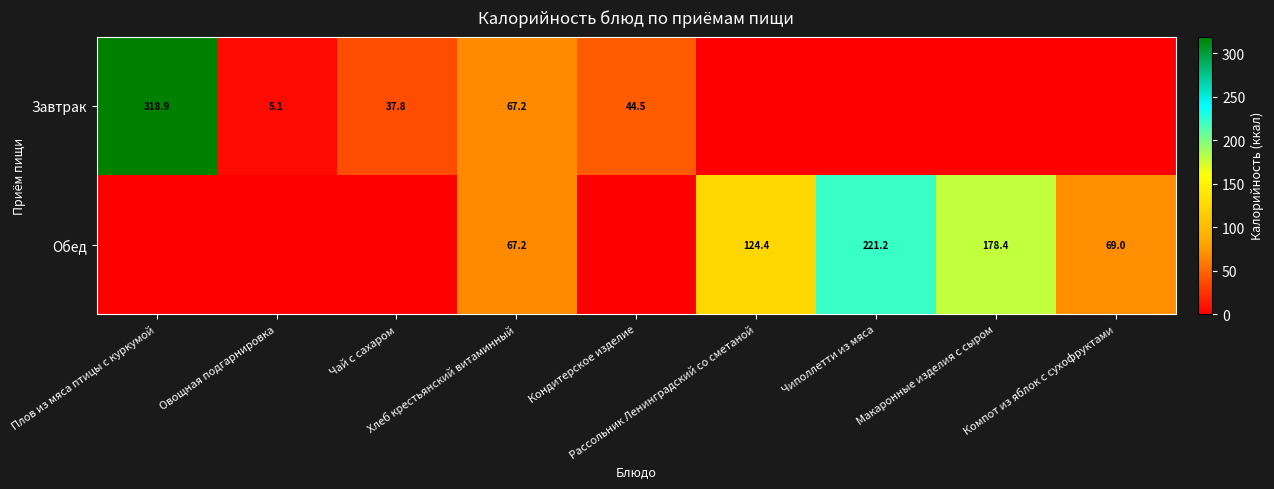

List the labels in order of Завтрак value, largest first.

Плов из мяса птицы с куркумой, Хлеб крестьянский витаминный, Кондитерское изделие, Чай с сахаром, Овощная подгарнировка, Рассольник Ленинградский со сметаной, Чиполлетти из мяса, Макаронные изделия с сыром, Компот из яблок с сухофруктами